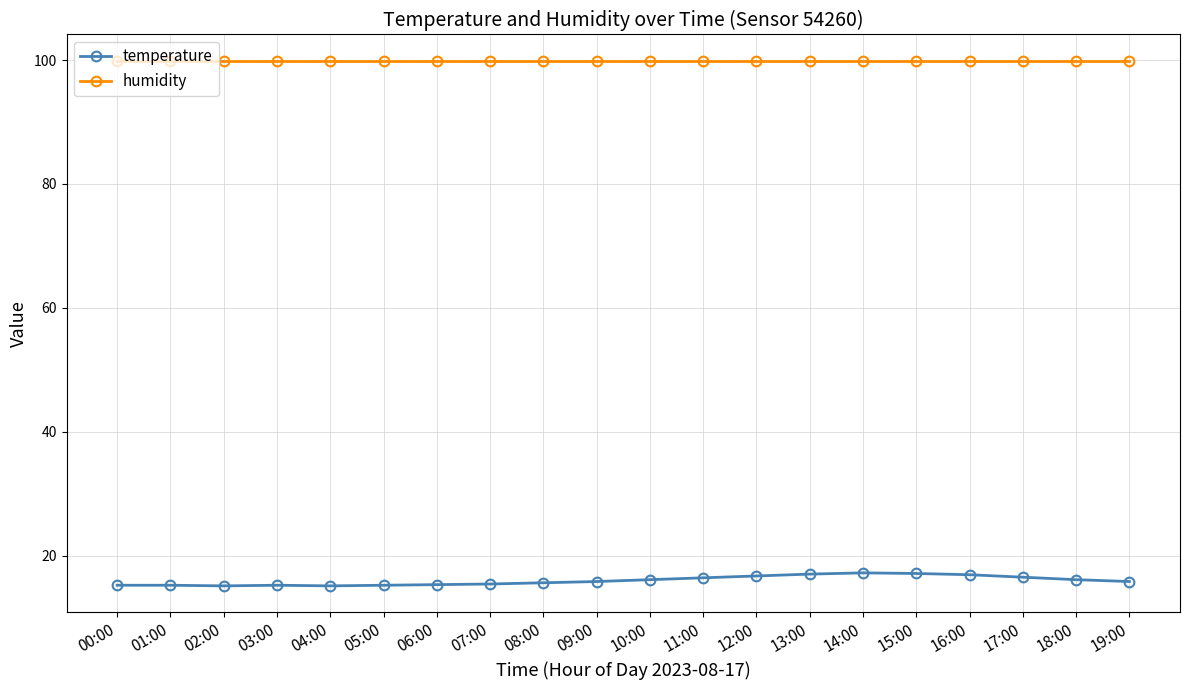

What is the highest value of the temperature series?

17.2